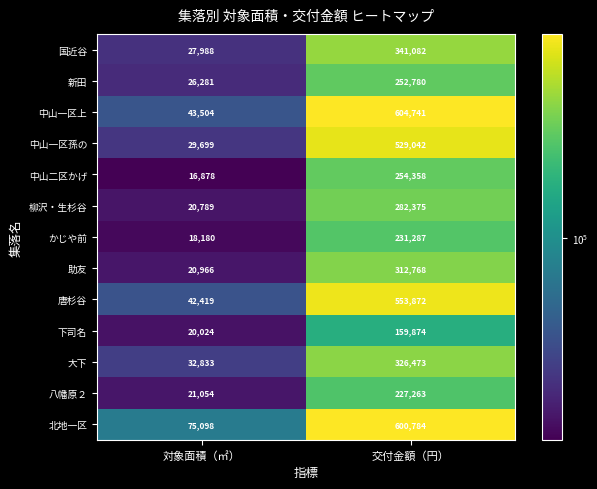

Rank the series at 対象面積（㎡） from highest to lowest value.

北地一区, 中山一区上, 唐杉谷, 大下, 中山一区孫の, 国近谷, 新田, 八幡原２, 助友, 柳沢・生杉谷, 下司名, かじや前, 中山二区かげ